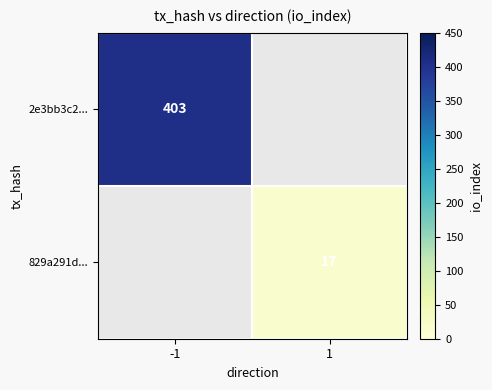

How many distinct data groups are displayed?

2